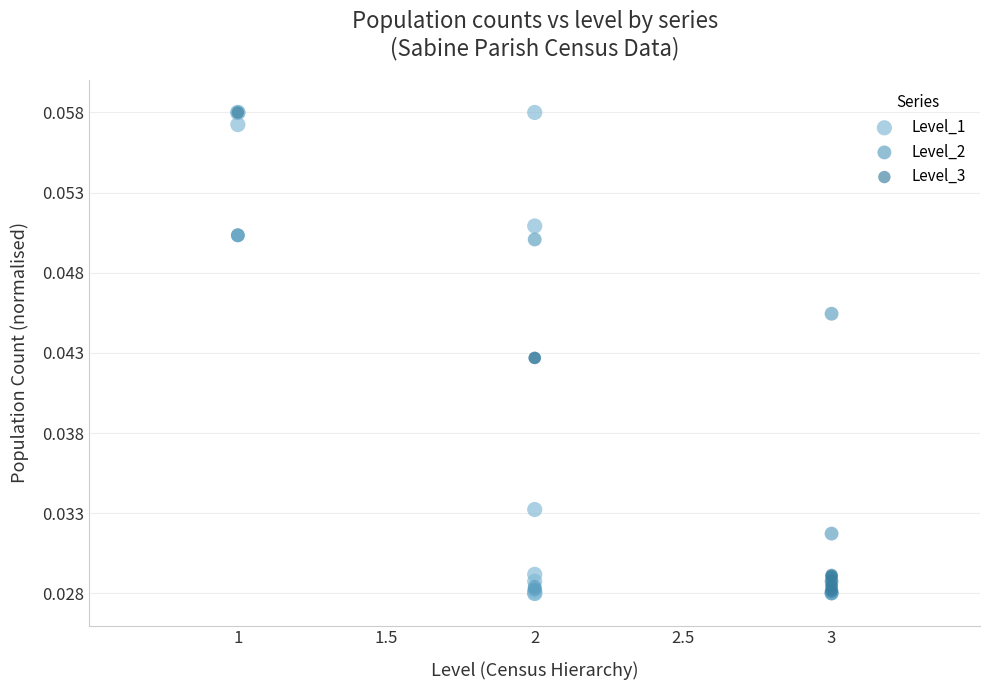

What are all the series names shown in the legend?

Level_1, Level_2, Level_3